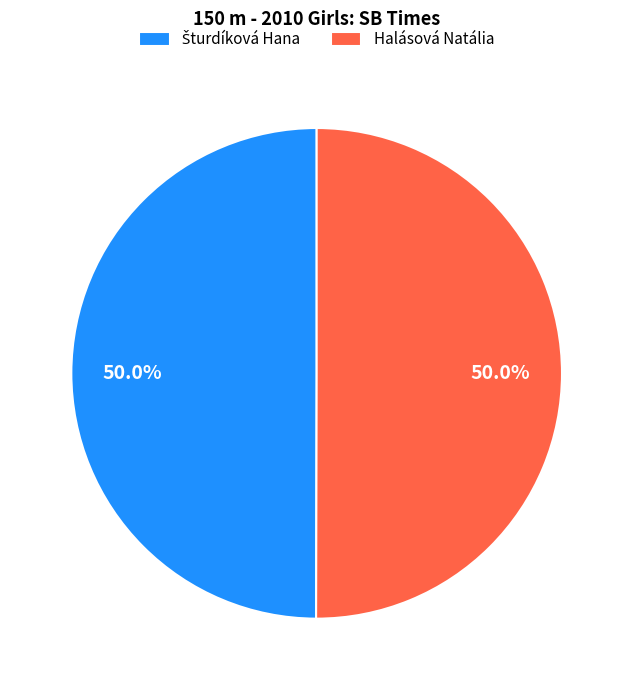

Count the number of slices in the pie.

2